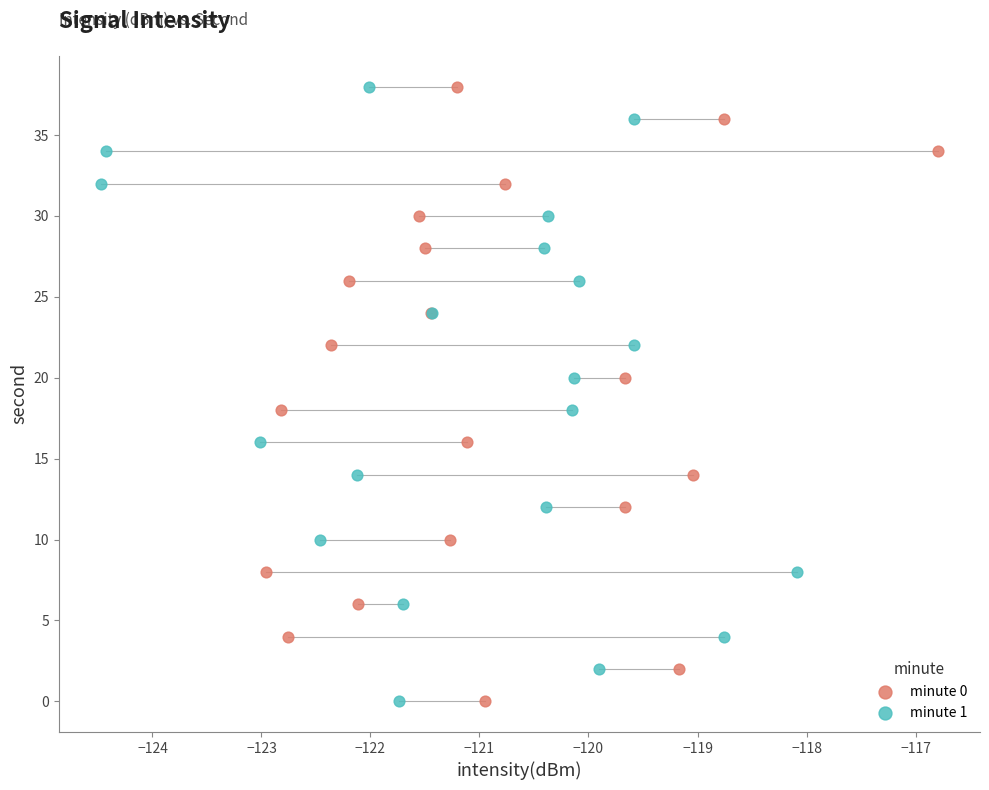

What are all the series names shown in the legend?

minute 0, minute 1